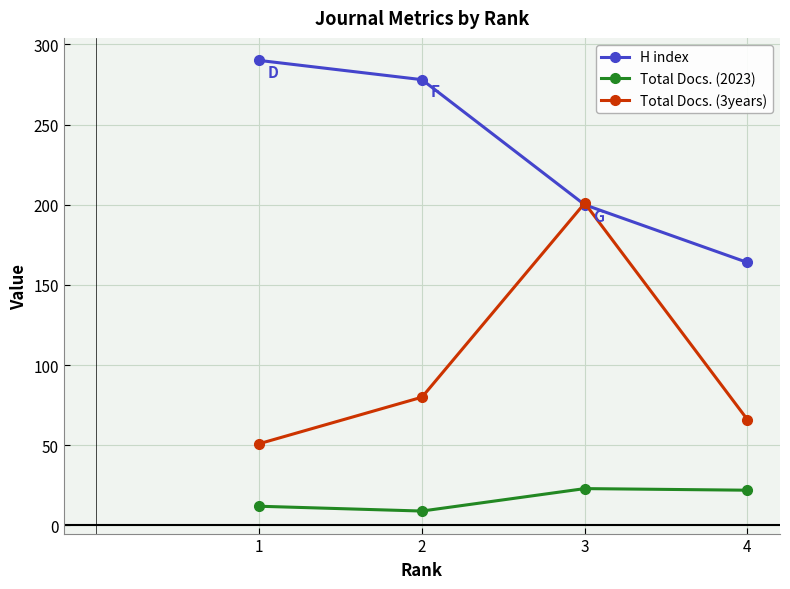

At which category does Total Docs. (2023) reach its first local valley?

2